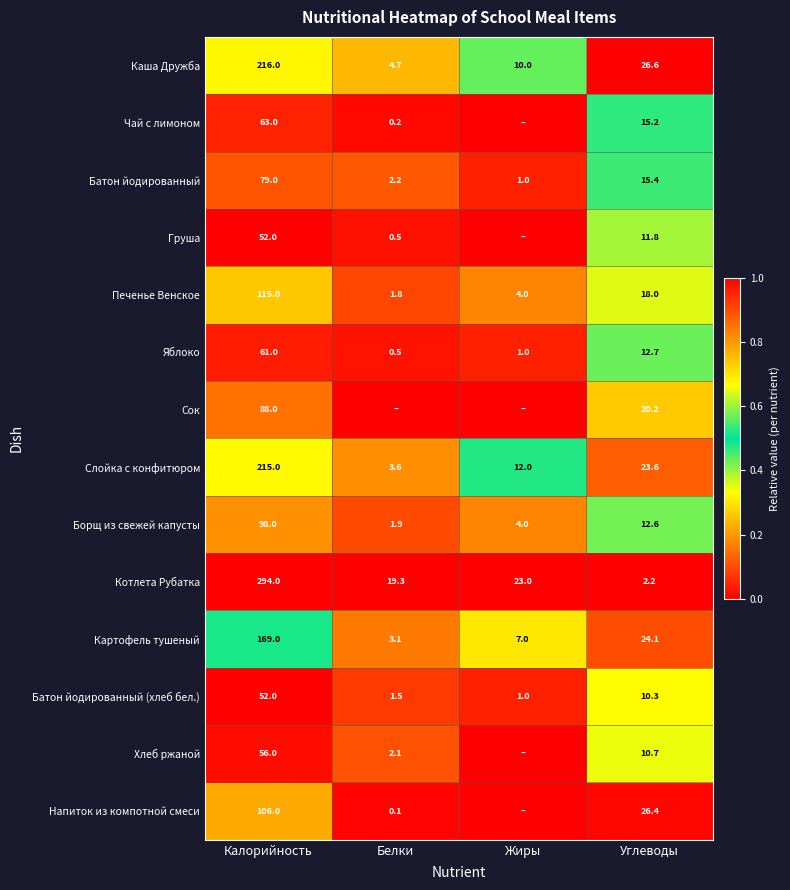

The value of Чай с лимоном at Калорийность is 0.0. True or false?

False